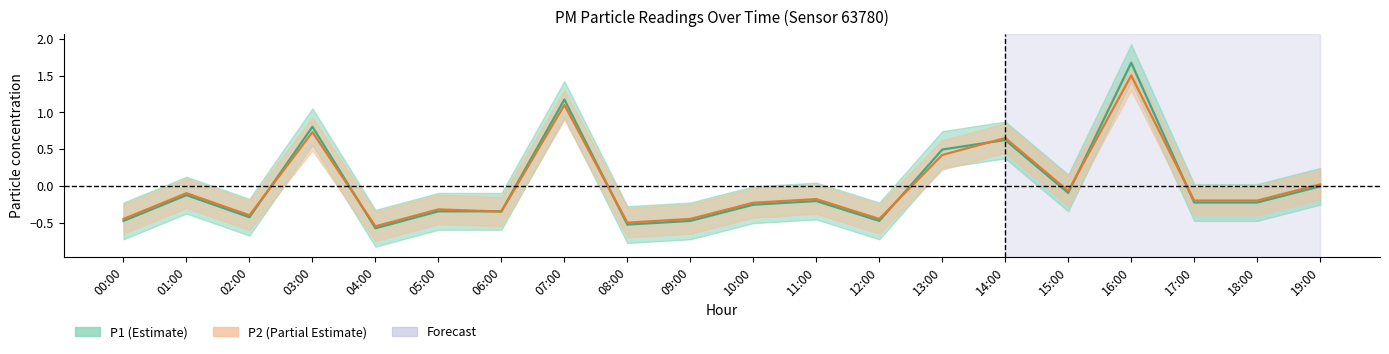

Rank the series by their maximum value, from lowest to highest.

P2, P1